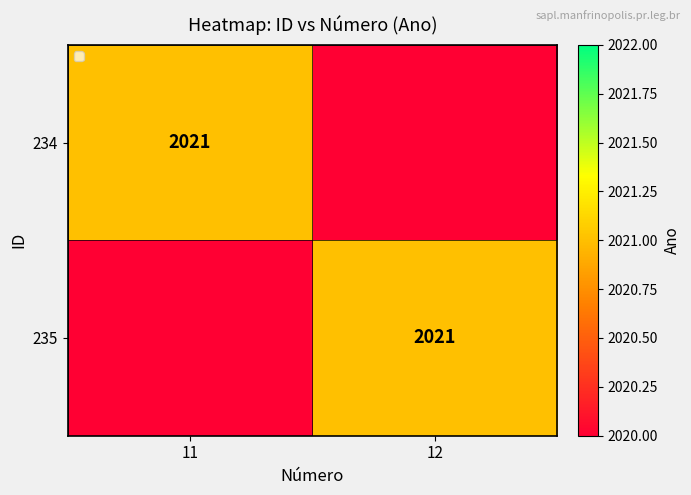

The 234 series shows 2021 at 11. True or false?

True